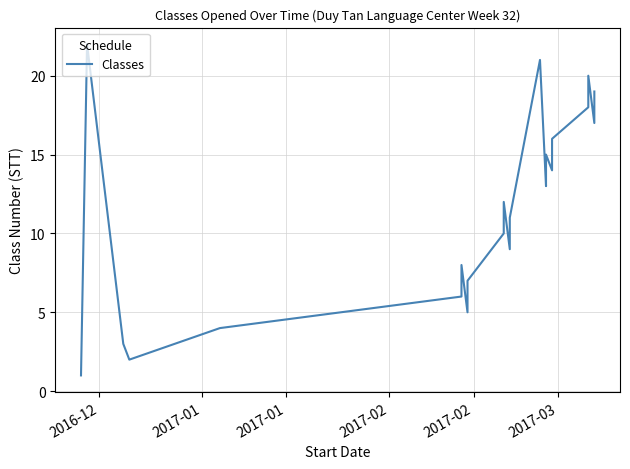

How many lines are shown in the chart?

1